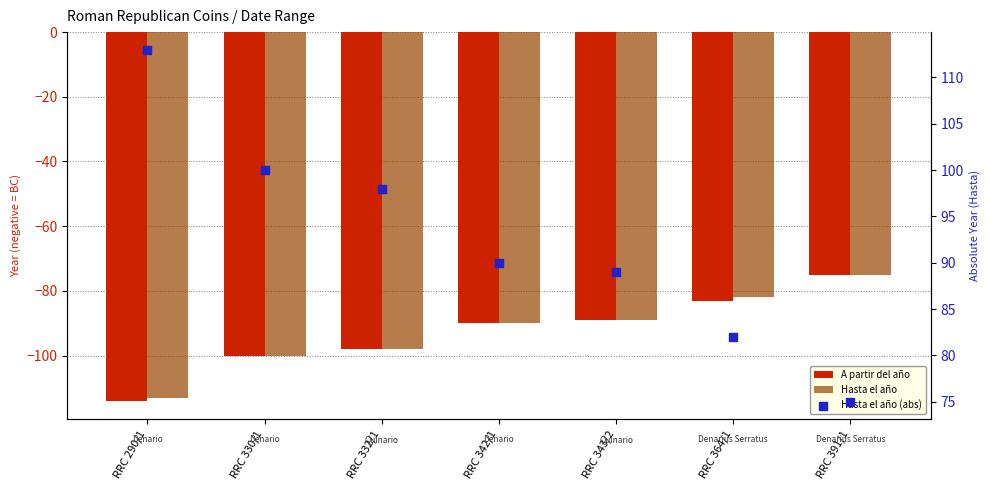

Which series contains the highest Y value?

Hasta el año (abs)